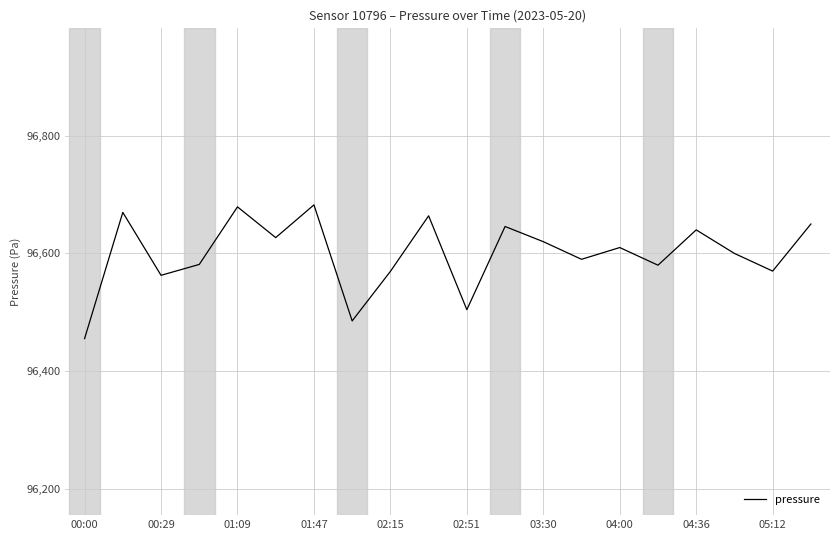

What is the minimum value shown in the chart?

96455.3